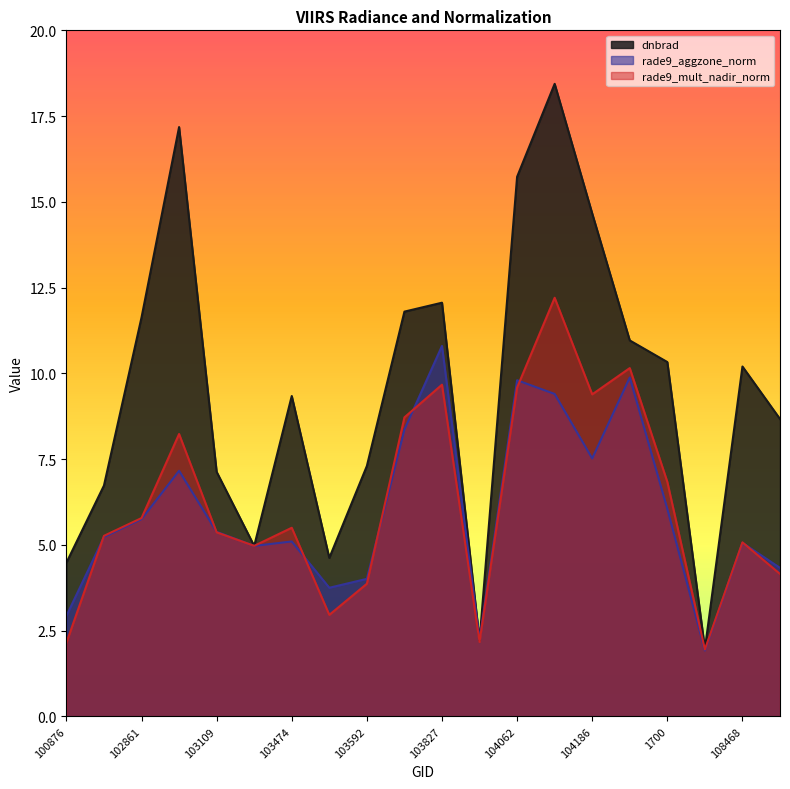

What position from the left is 104186?

15